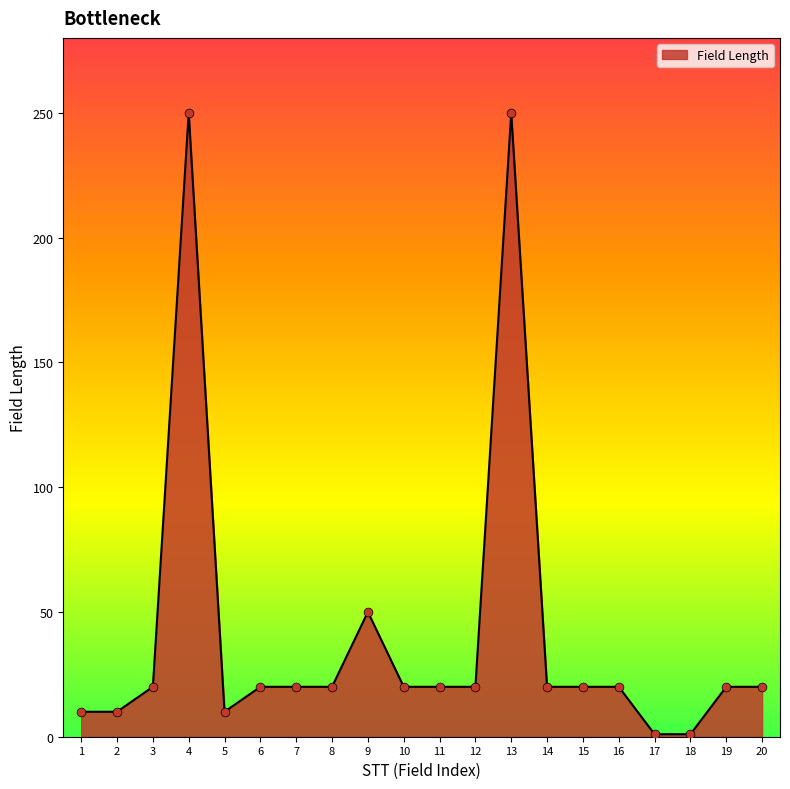

What is the ratio of the value at 9 to the value at 20?

2.5